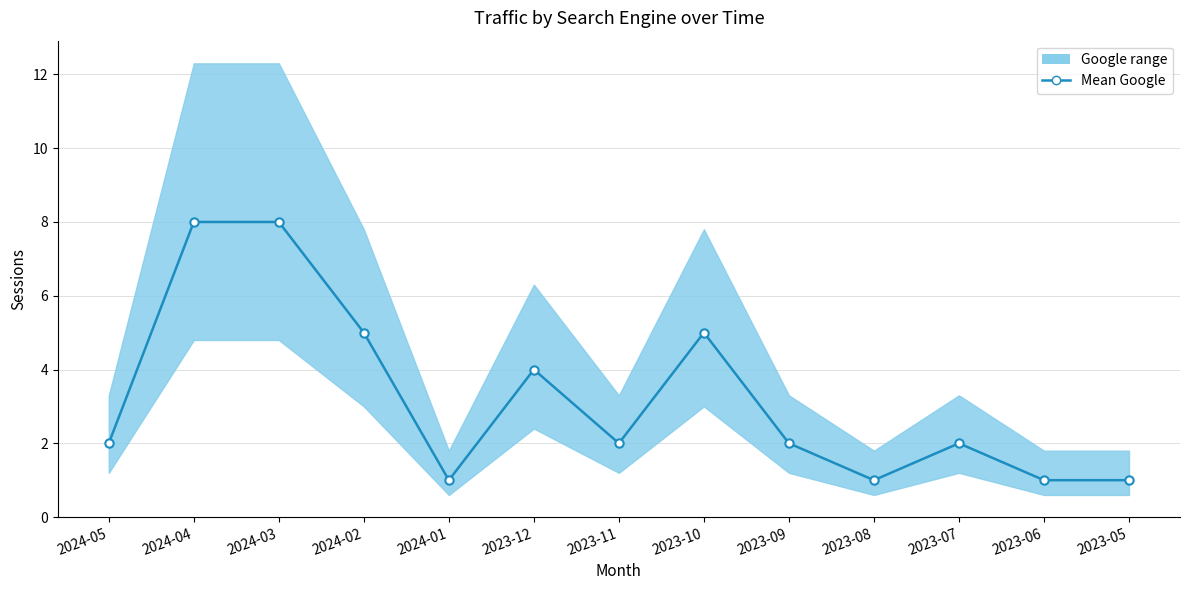

Rank the categories by value from lowest to highest.

2024-01, 2023-08, 2023-06, 2023-05, 2024-05, 2023-11, 2023-09, 2023-07, 2023-12, 2024-02, 2023-10, 2024-04, 2024-03